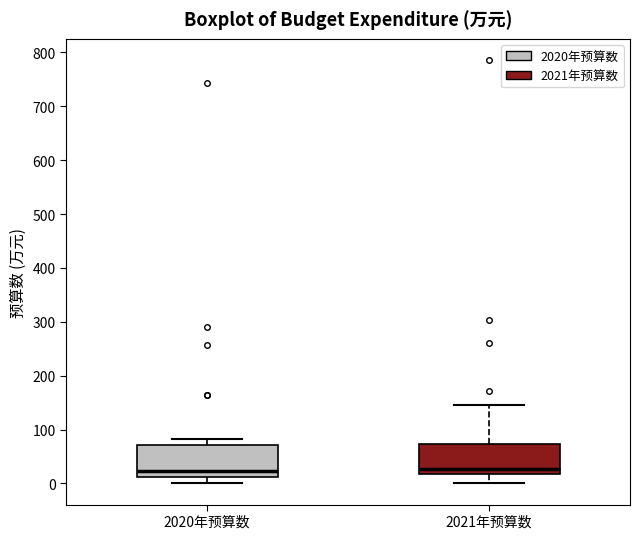

Reading left to right, read every box against the y-axis: the position of its median line, the range the box covers, and the ends of its whiskers. The values are not printed on the chart, so give them approximately, as read against the axis.

2020年预算数: median 20, box 10 to 70, whiskers 0 to 80
2021年预算数: median 30, box 20 to 70, whiskers 0 to 150